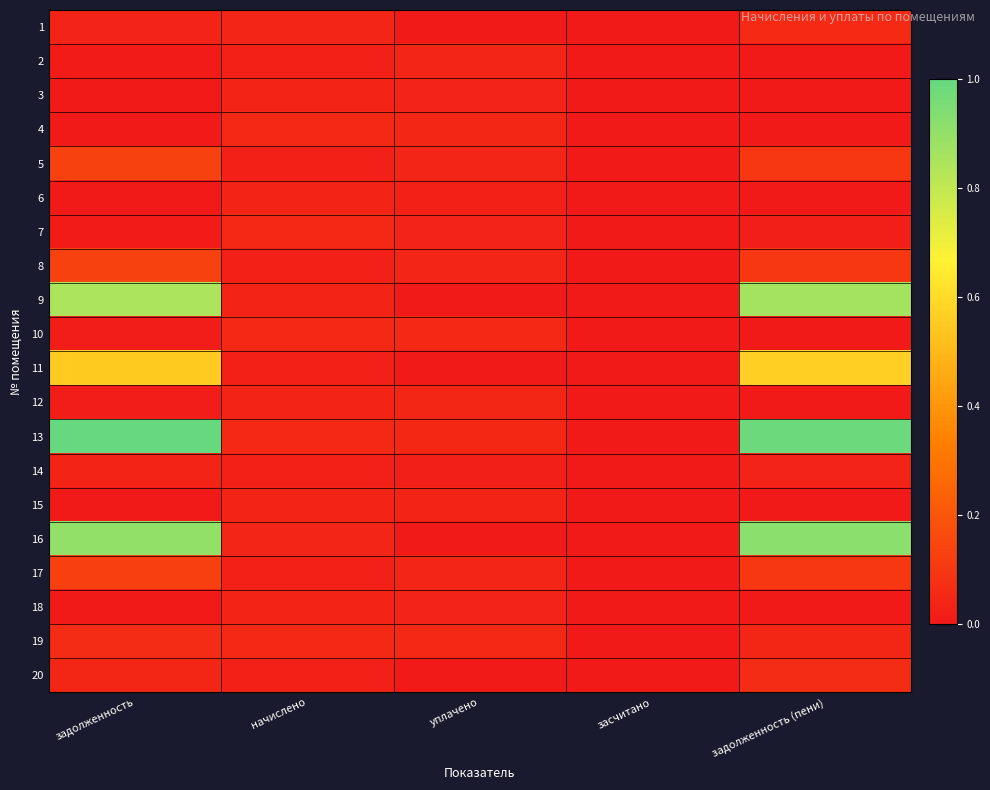

Reading right to left, list all the values displayed in this chart.

1: задолженность (пени)=0.1	засчитано=0.0	уплачено=0.0	начислено=0.0	задолженность=0.0
2: задолженность (пени)=0.0	засчитано=0.0	уплачено=0.0	начислено=0.0	задолженность=0.0
3: задолженность (пени)=0.0	засчитано=0.0	уплачено=0.0	начислено=0.0	задолженность=0.0
4: задолженность (пени)=0.0	засчитано=0.0	уплачено=0.0	начислено=0.1	задолженность=0.0
5: задолженность (пени)=0.1	засчитано=0.0	уплачено=0.0	начислено=0.0	задолженность=0.1
6: задолженность (пени)=0.0	засчитано=0.0	уплачено=0.0	начислено=0.0	задолженность=0.0
7: задолженность (пени)=0.0	засчитано=0.0	уплачено=0.0	начислено=0.1	задолженность=0.0
8: задолженность (пени)=0.1	засчитано=0.0	уплачено=0.0	начислено=0.0	задолженность=0.1
9: задолженность (пени)=0.9	засчитано=0.0	уплачено=0.0	начислено=0.0	задолженность=0.8
10: задолженность (пени)=0.0	засчитано=0.0	уплачено=0.1	начислено=0.1	задолженность=0.0
11: задолженность (пени)=0.6	засчитано=0.0	уплачено=0.0	начислено=0.0	задолженность=0.6
12: задолженность (пени)=0.0	засчитано=0.0	уплачено=0.0	начислено=0.0	задолженность=0.0
13: задолженность (пени)=1.0	засчитано=0.0	уплачено=0.1	начислено=0.1	задолженность=1.0
14: задолженность (пени)=0.0	засчитано=0.0	уплачено=0.0	начислено=0.0	задолженность=0.0
15: задолженность (пени)=0.0	засчитано=0.0	уплачено=0.0	начислено=0.0	задолженность=0.0
16: задолженность (пени)=0.9	засчитано=0.0	уплачено=0.0	начислено=0.0	задолженность=0.9
17: задолженность (пени)=0.1	засчитано=0.0	уплачено=0.0	начислено=0.0	задолженность=0.1
18: задолженность (пени)=0.0	засчитано=0.0	уплачено=0.0	начислено=0.0	задолженность=0.0
19: задолженность (пени)=0.0	засчитано=0.0	уплачено=0.1	начислено=0.1	задолженность=0.1
20: задолженность (пени)=0.1	засчитано=0.0	уплачено=0.0	начислено=0.0	задолженность=0.0